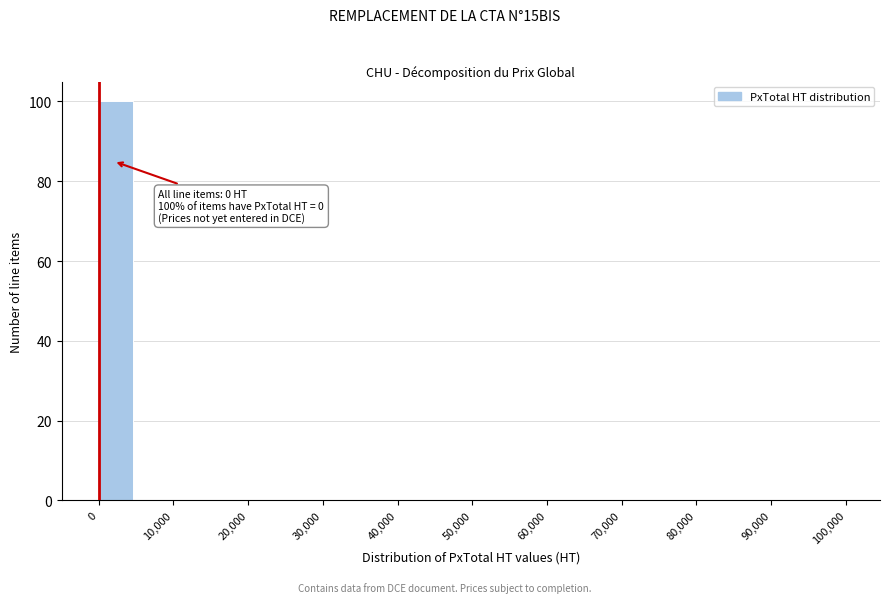

Which range on the x-axis has the tallest bar?

0 to 5000